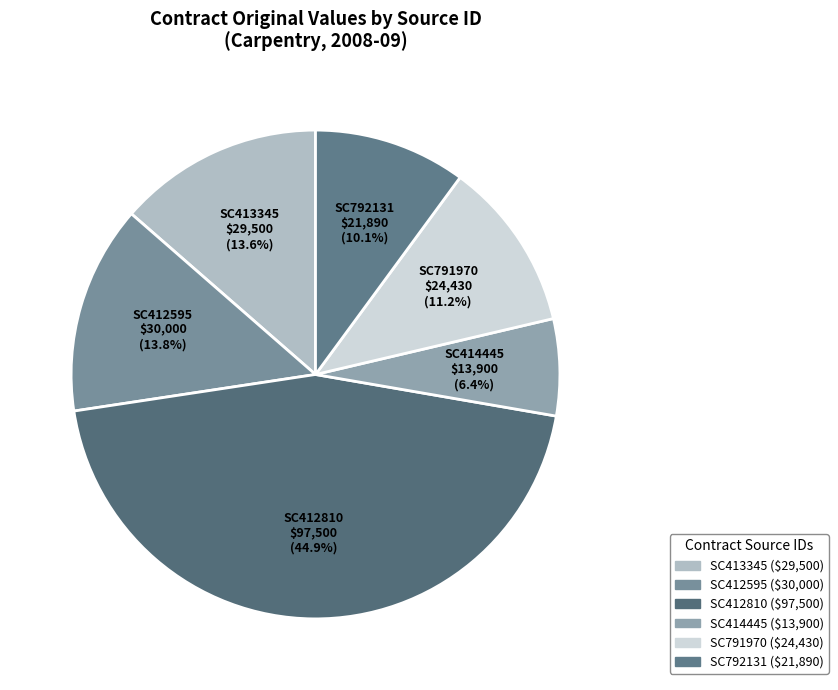

Which slice is the largest?

SC412810